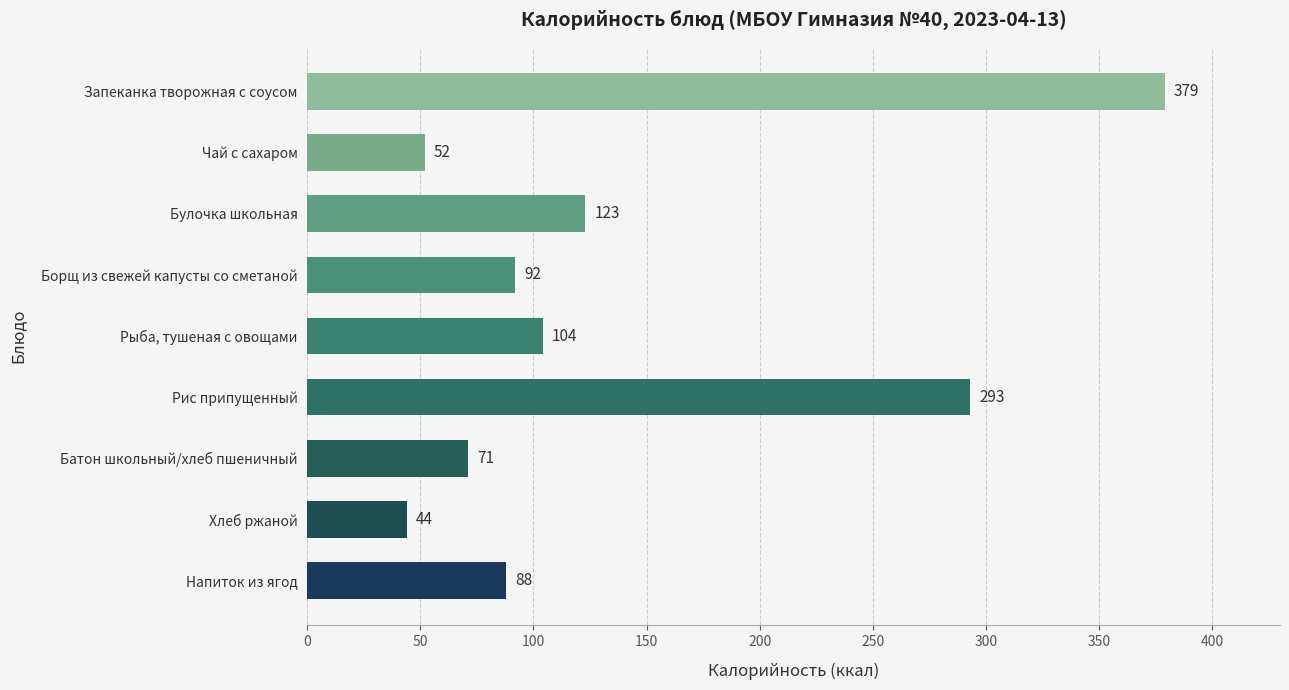

Is it true that the value at Батон школьный/хлеб пшеничный is 110?

False